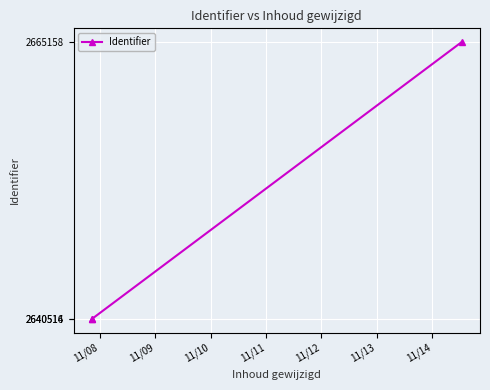

What is the maximum value shown in the chart?

2665158